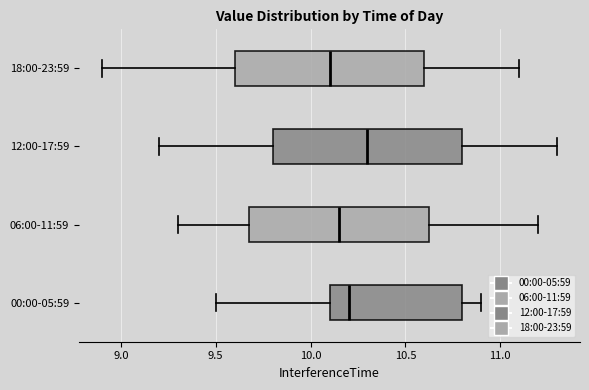

Where is the right edge of the box for 12:00-17:59 on the x-axis? The values are not printed on the chart, so give them approximately, as read against the axis.

10.80